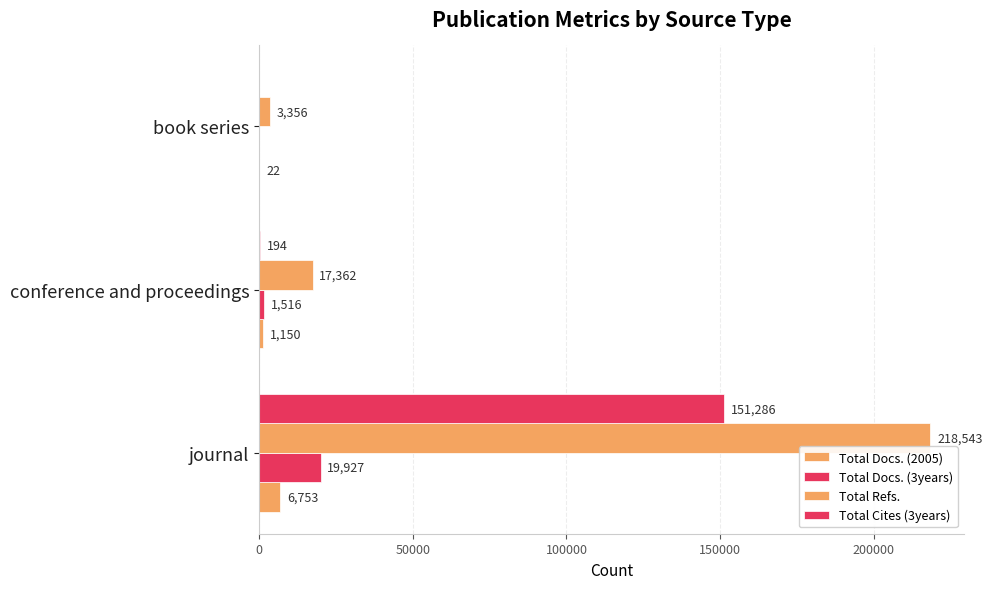

How many positive values does the Total Cites (3years) series have?

2